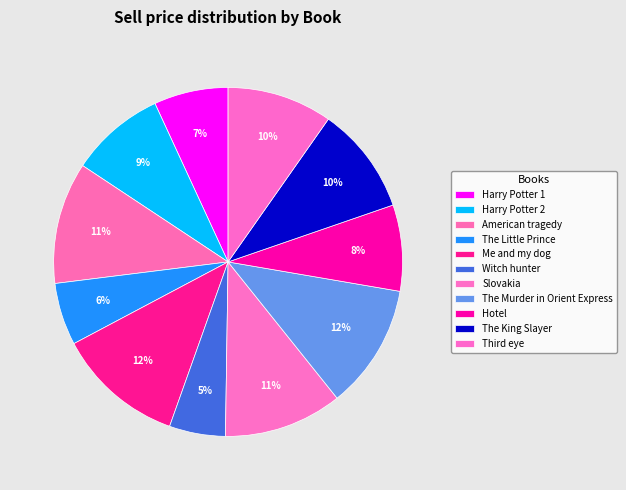

Count the number of slices in the pie.

11